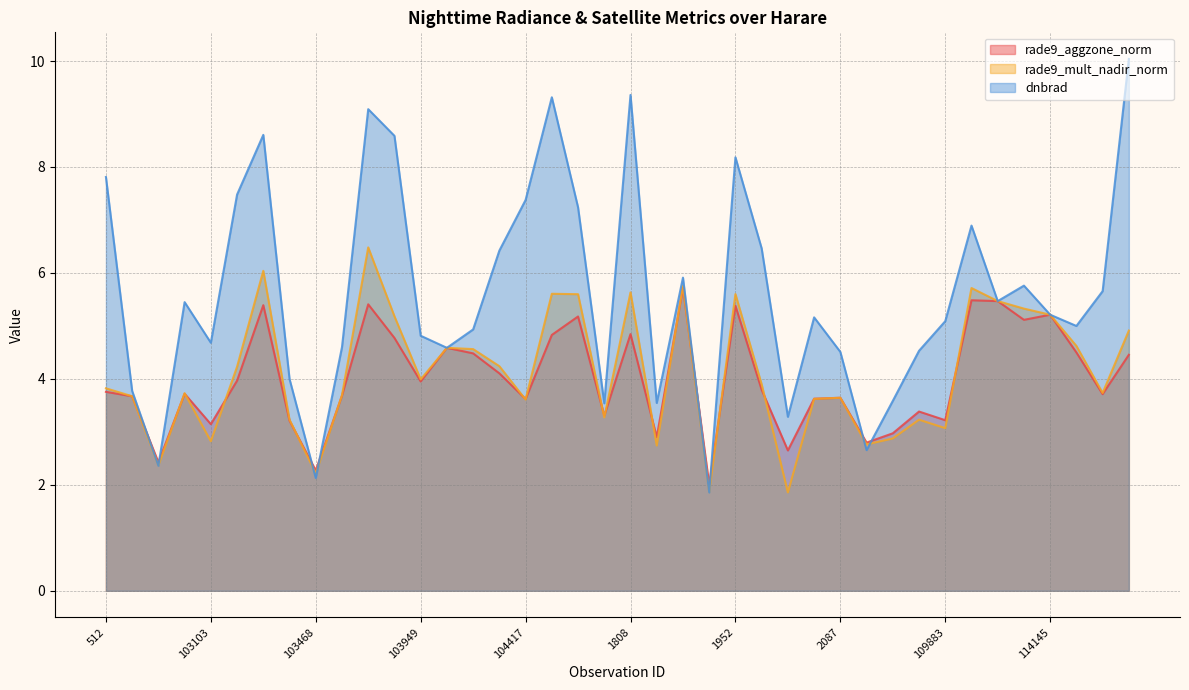

What is the difference between the second highest and second lowest values in the rade9_aggzone_norm series?

3.2